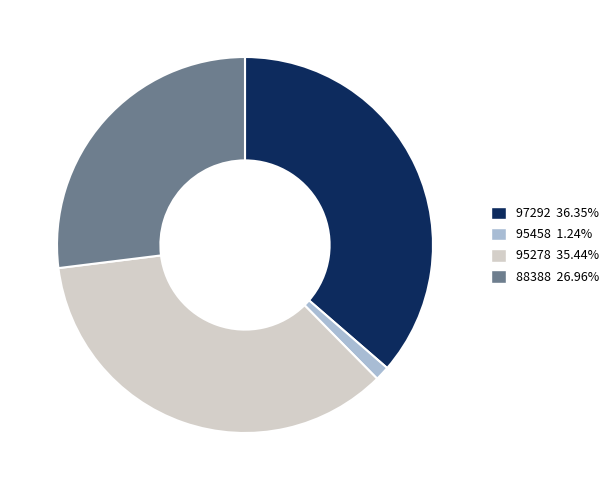

How many segments does this pie chart have?

4